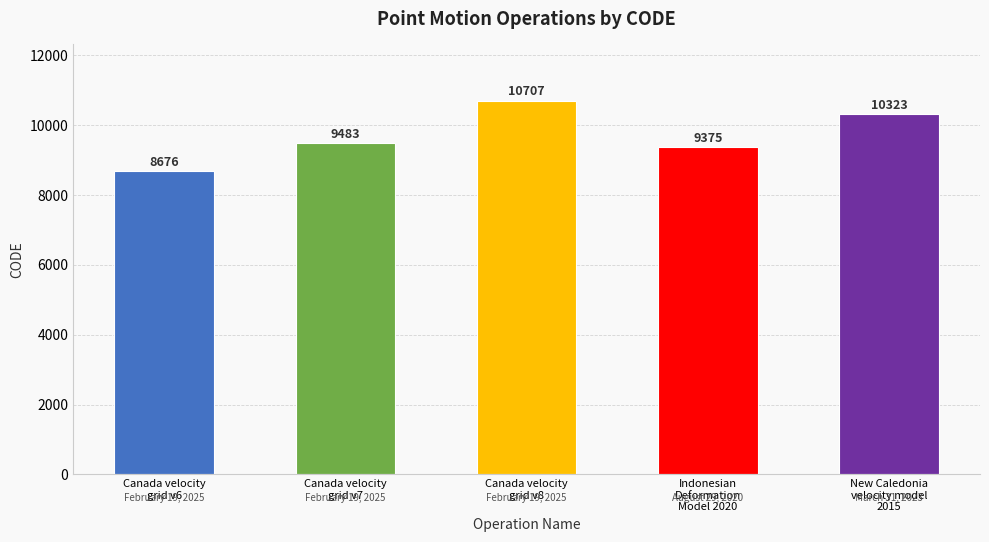

What is the difference between the values at Canada velocity
grid v7 and Indonesian
Deformation
Model 2020?

108